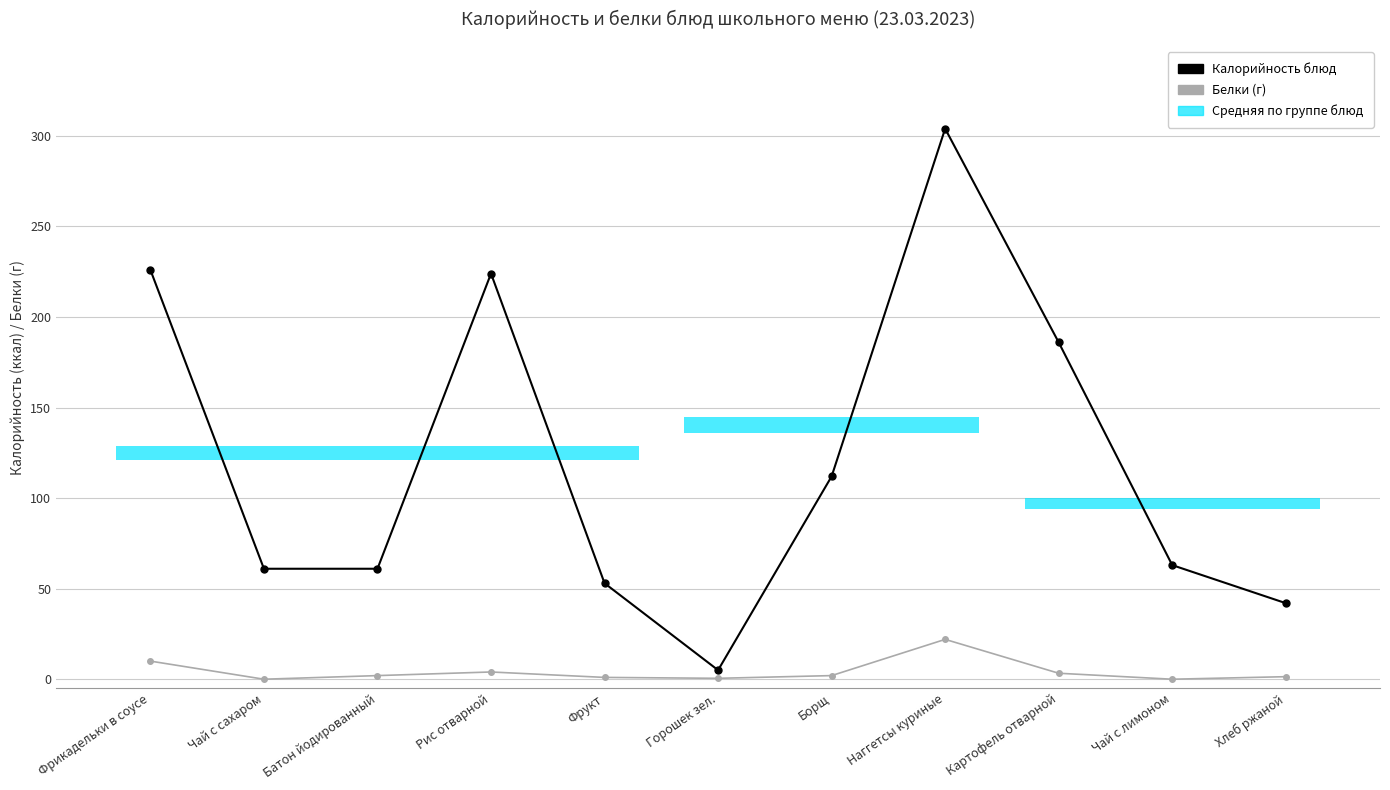

True or false: Калорийность блюд and Белки (г) intersect in this chart.

False